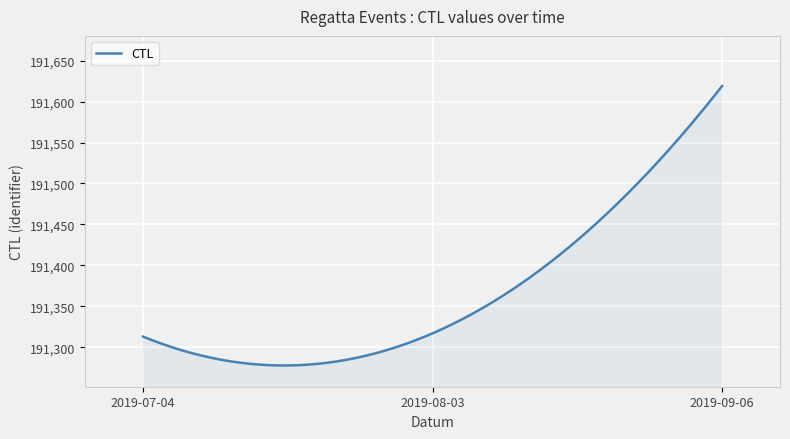

What is the smallest value displayed?

191277.7